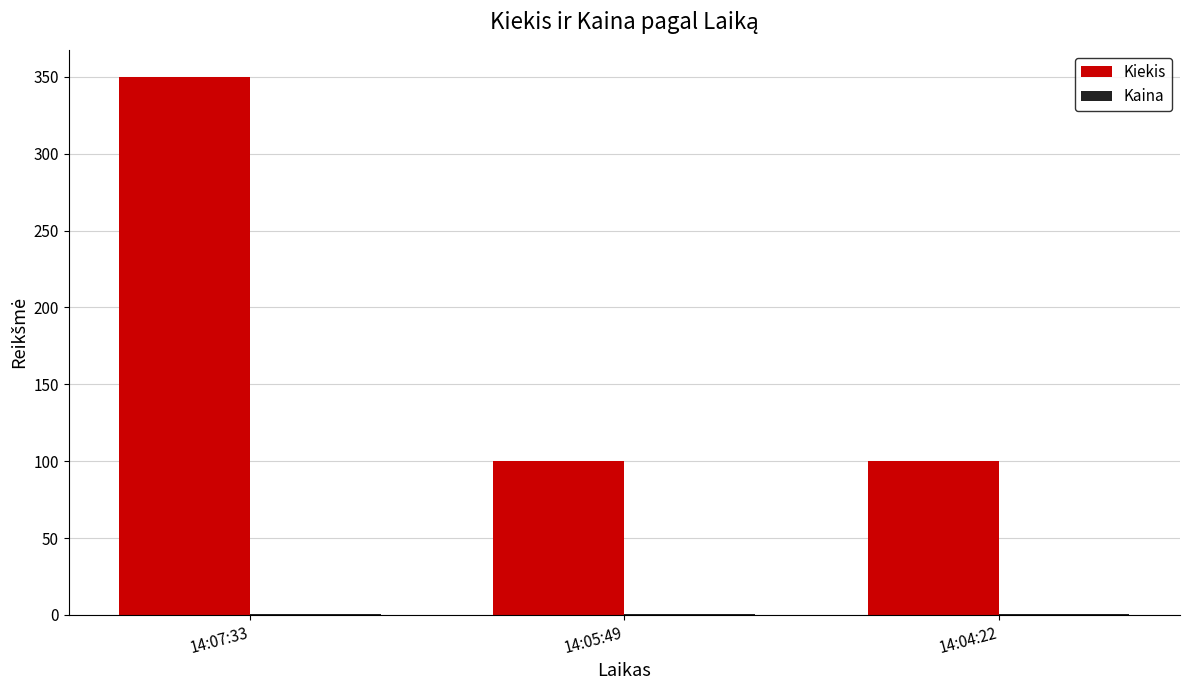

At which category is the sum across all series the highest?

14:07:33